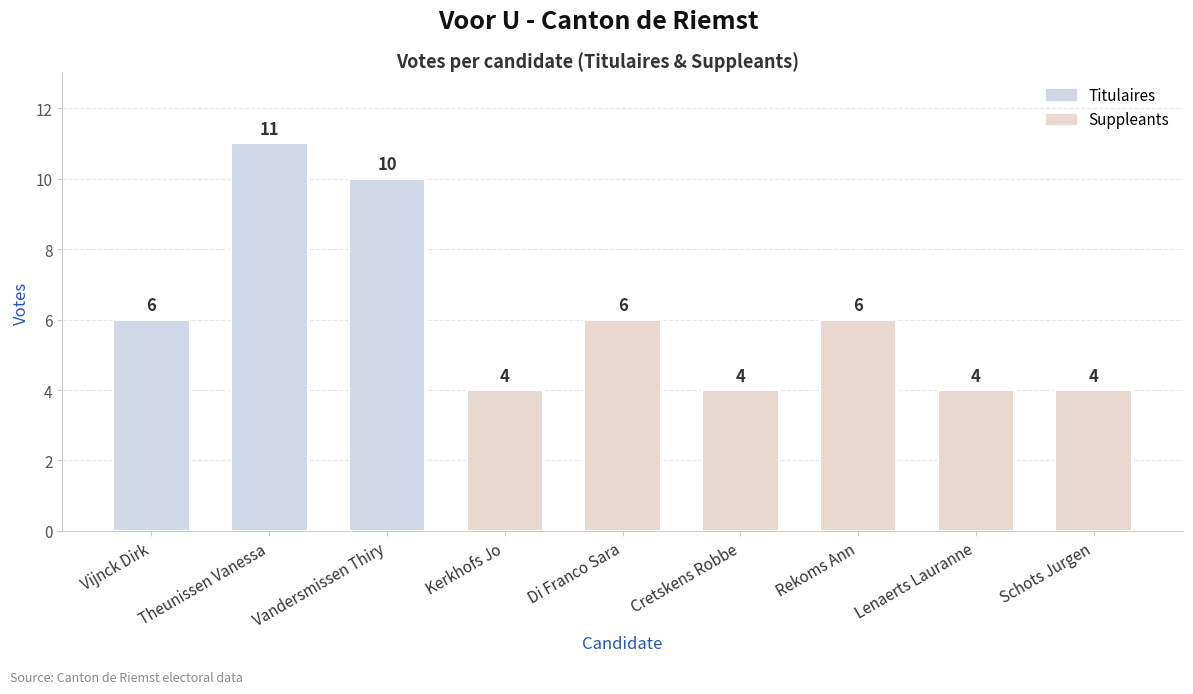

What is the minimum value shown in the chart?

4